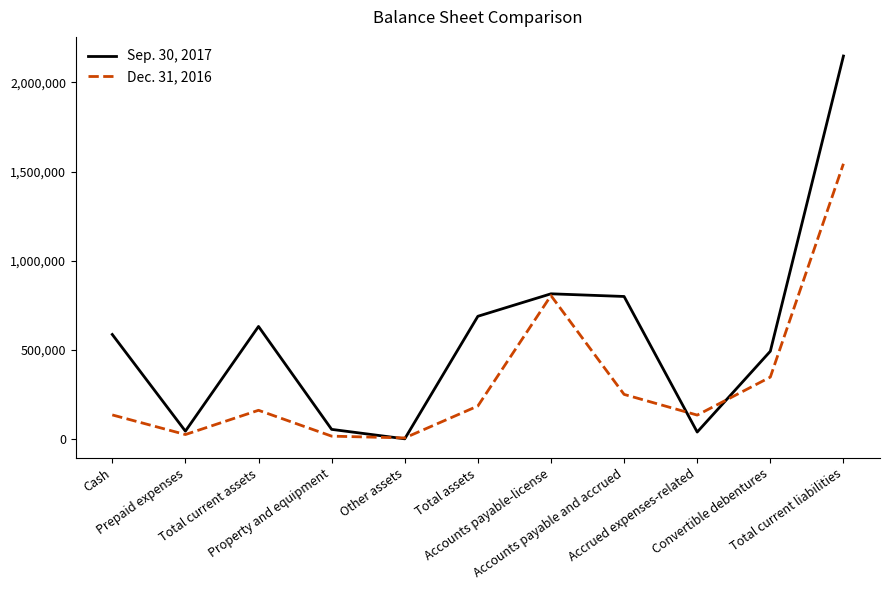

How many categories are shown in the chart?

11